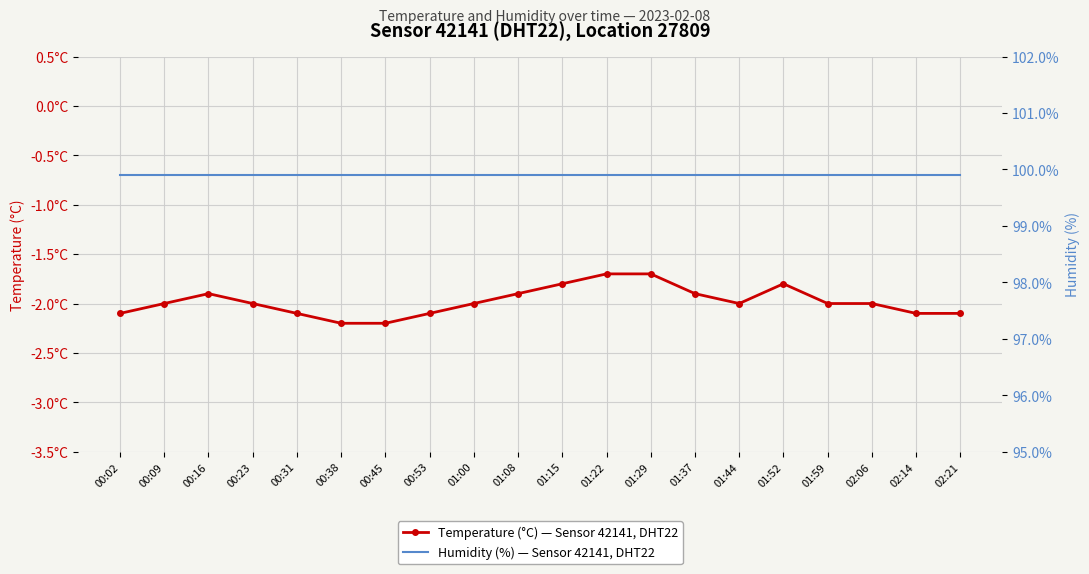

At how many categories does at least one series exceed 4?

20